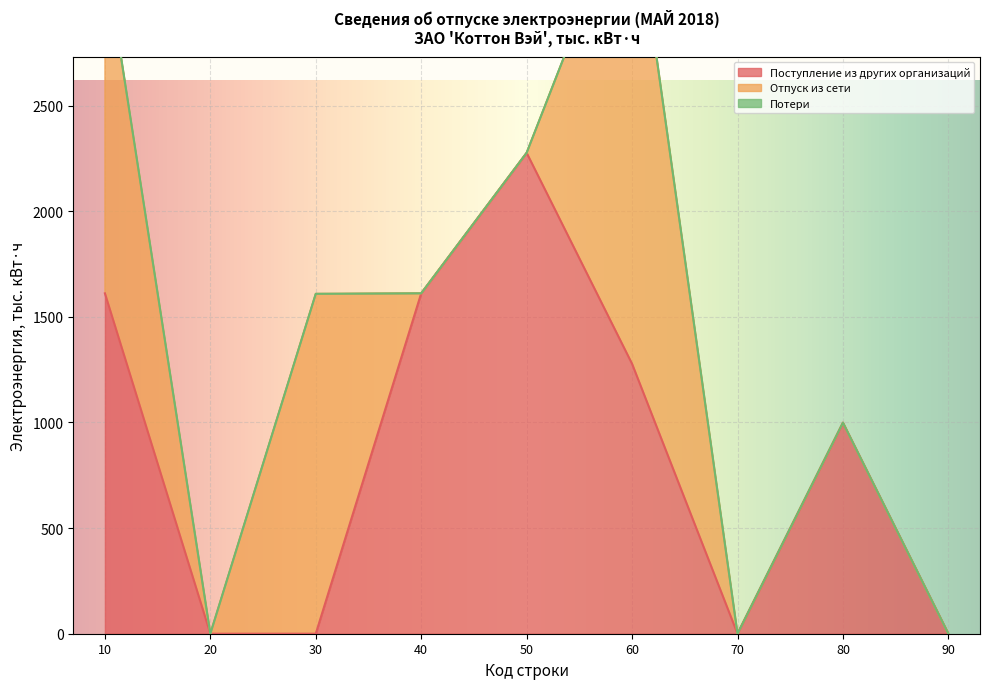

How many values in the Поступление из других организаций series exceed 998?

5